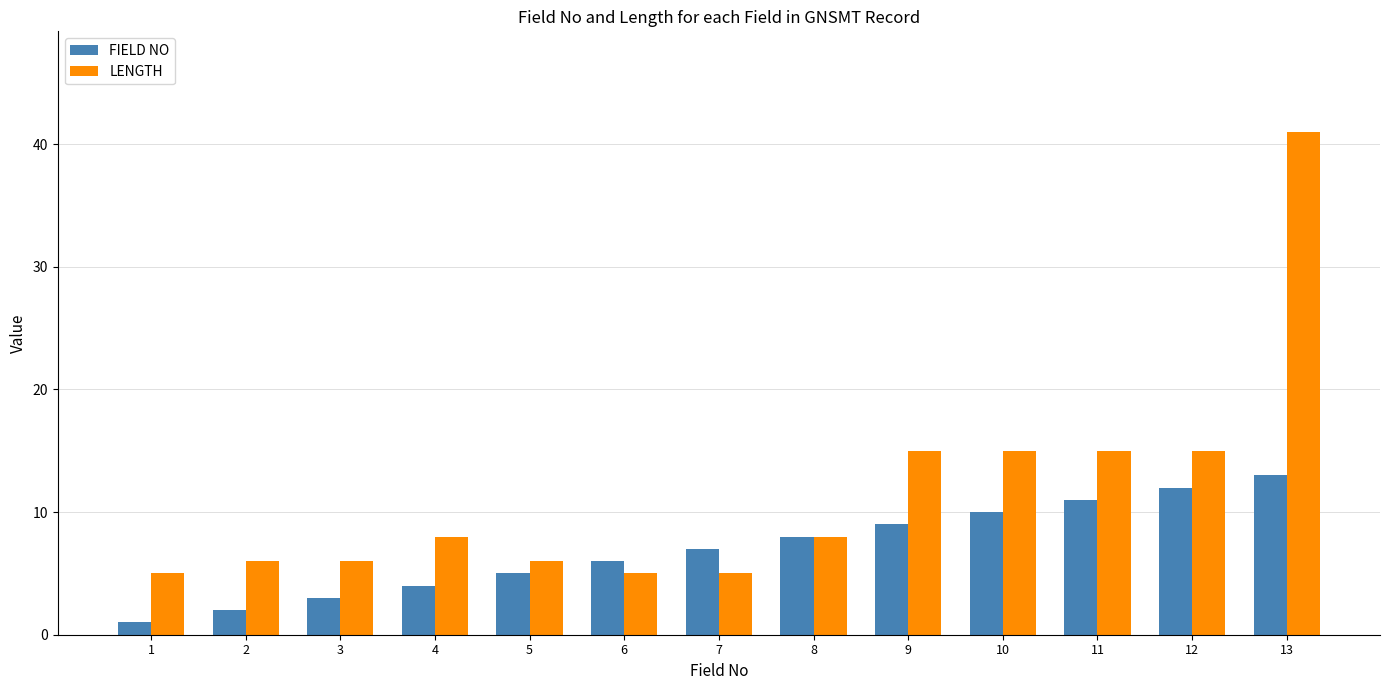

What is the difference between the FIELD NO values at 13 and 10?

3